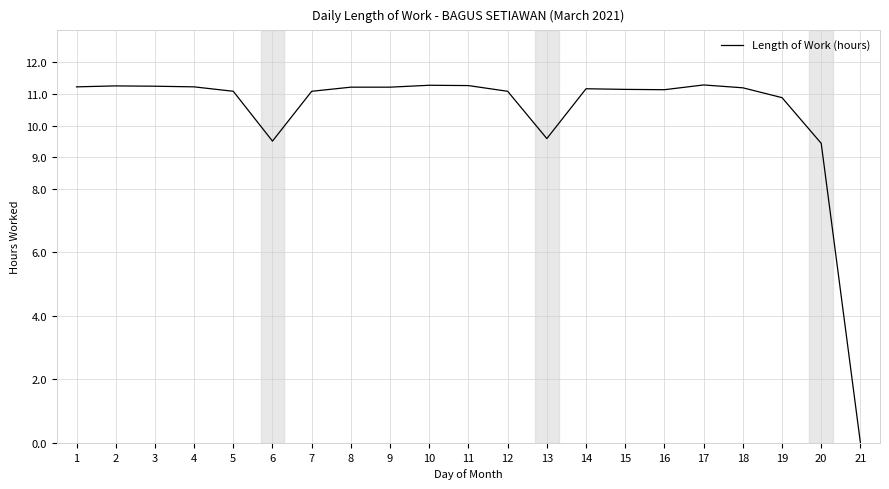

True or false: the data shows 11.1 at 12.

True